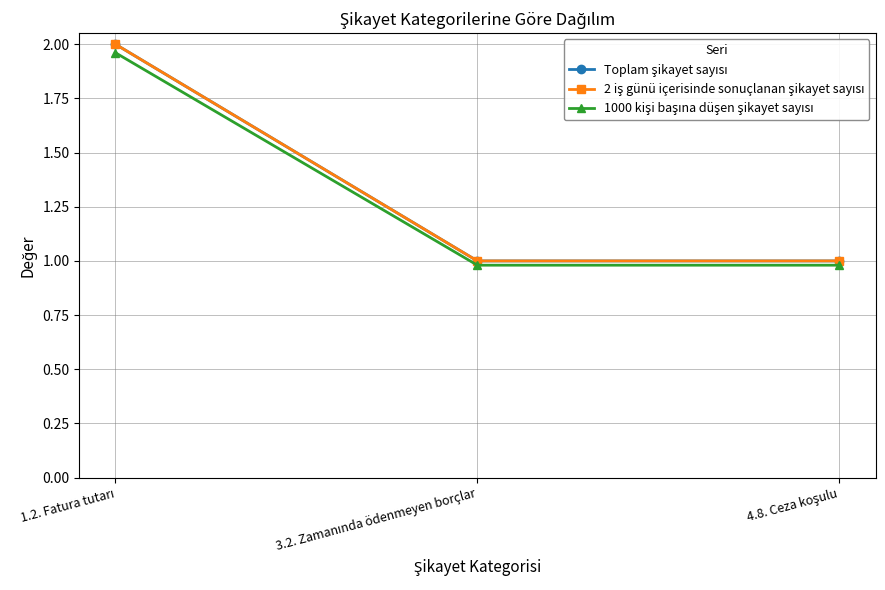

At which label is 2 iş günü içerisinde sonuçlanan şikayet sayısı closest to 1?

3.2. Zamanında ödenmeyen borçlar